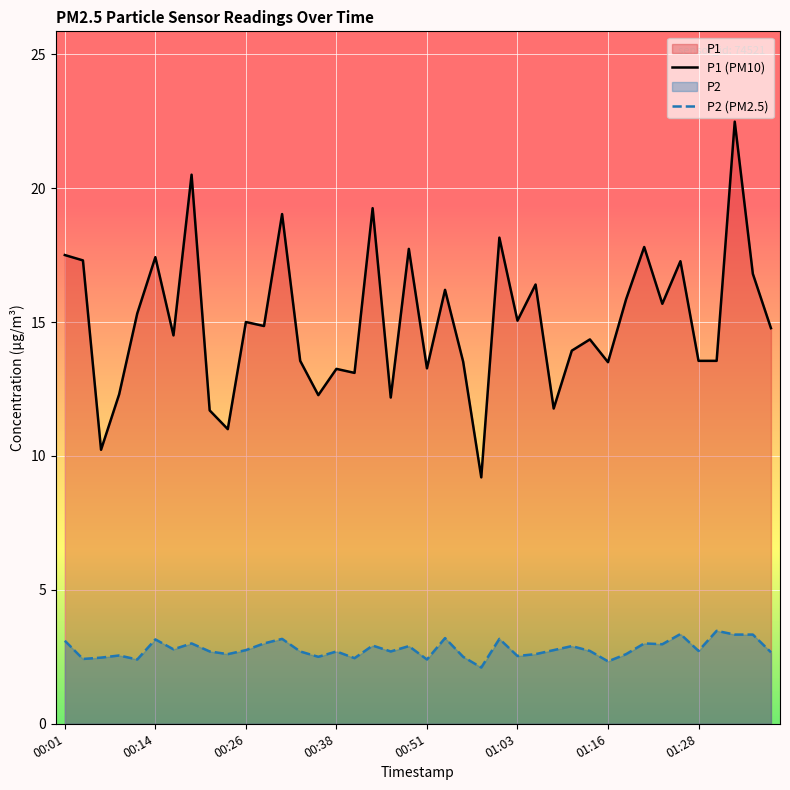

What is the label of the 40th point from the right?

00:01